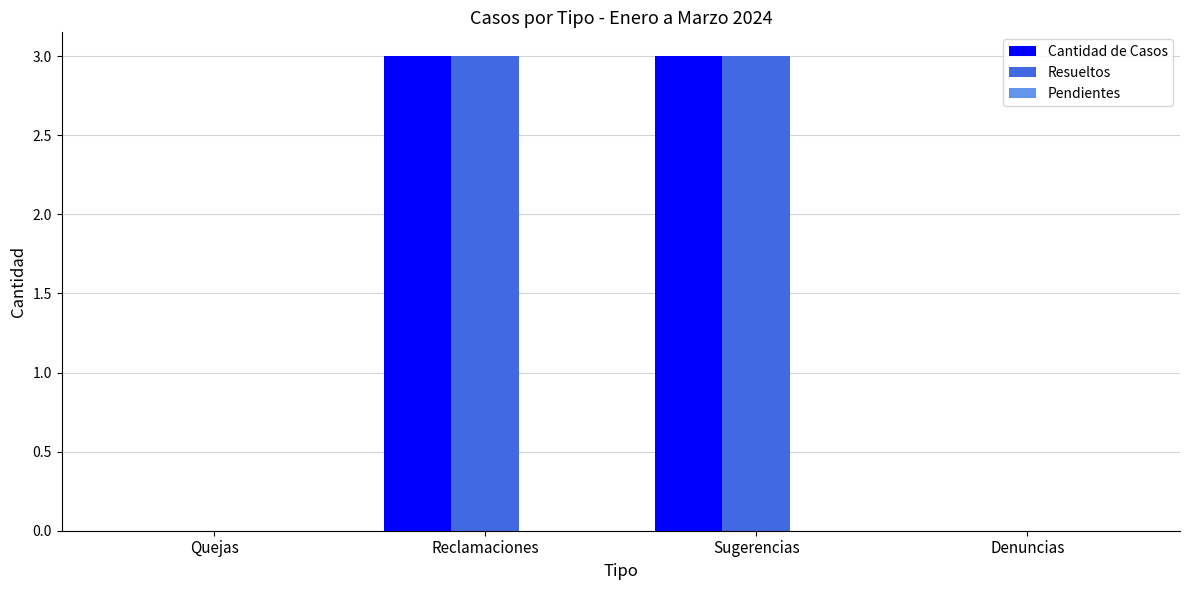

What is the sum of all Cantidad de Casos values?

6